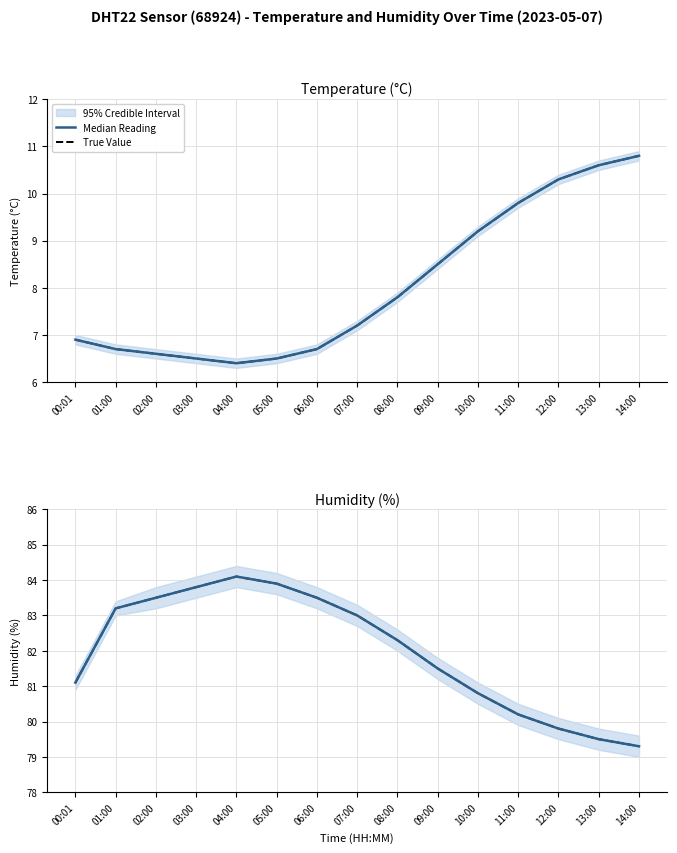

What is the value of the Median Reading point at the 1st from the left?

81.1